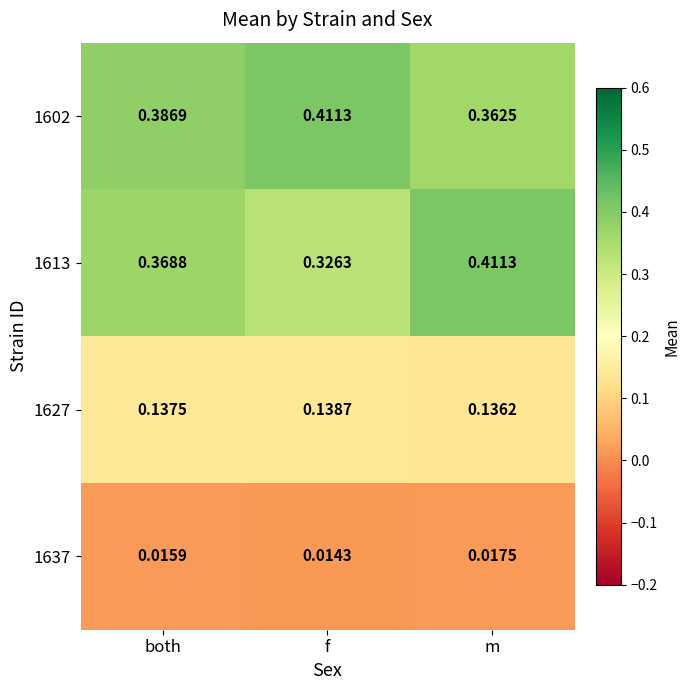

Where is 1602 nearest to the value 0?

m